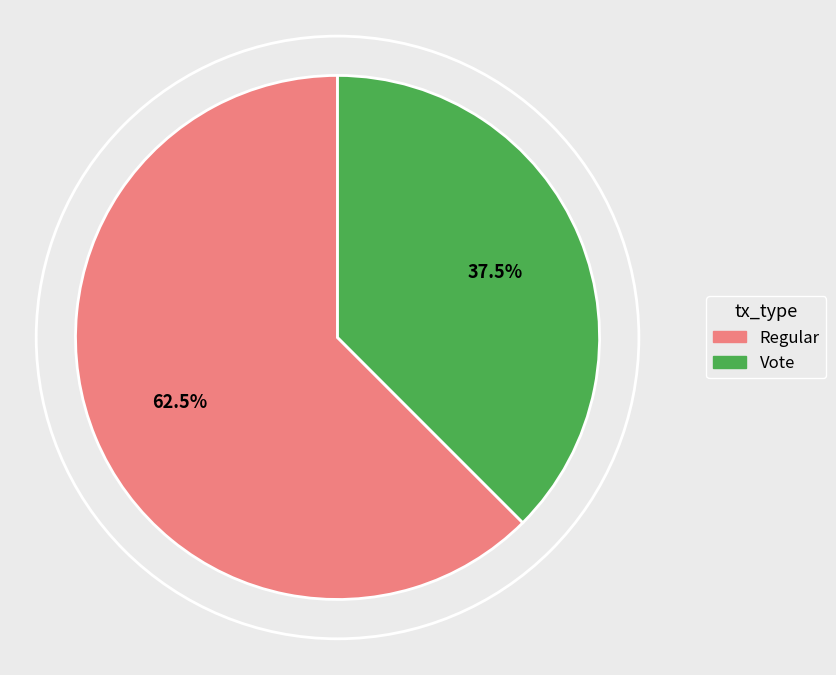

To the nearest percent, what is the difference between the Vote and Regular slice percentages?

25%